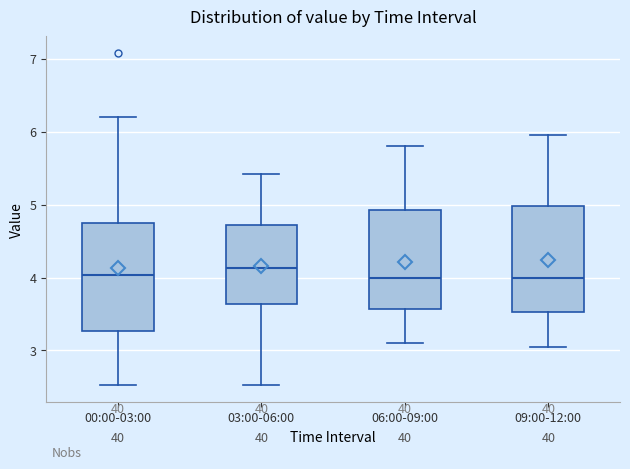

Reading left to right, read every box against the y-axis: the position of its median line, the range the box covers, and the ends of its whiskers. The values are not printed on the chart, so give them approximately, as read against the axis.

00:00-03:00: median 4.0, box 3.3 to 4.7, whiskers 2.5 to 6.2
03:00-06:00: median 4.1, box 3.6 to 4.7, whiskers 2.5 to 5.4
06:00-09:00: median 4.0, box 3.6 to 4.9, whiskers 3.1 to 5.8
09:00-12:00: median 4.0, box 3.5 to 5.0, whiskers 3.1 to 6.0